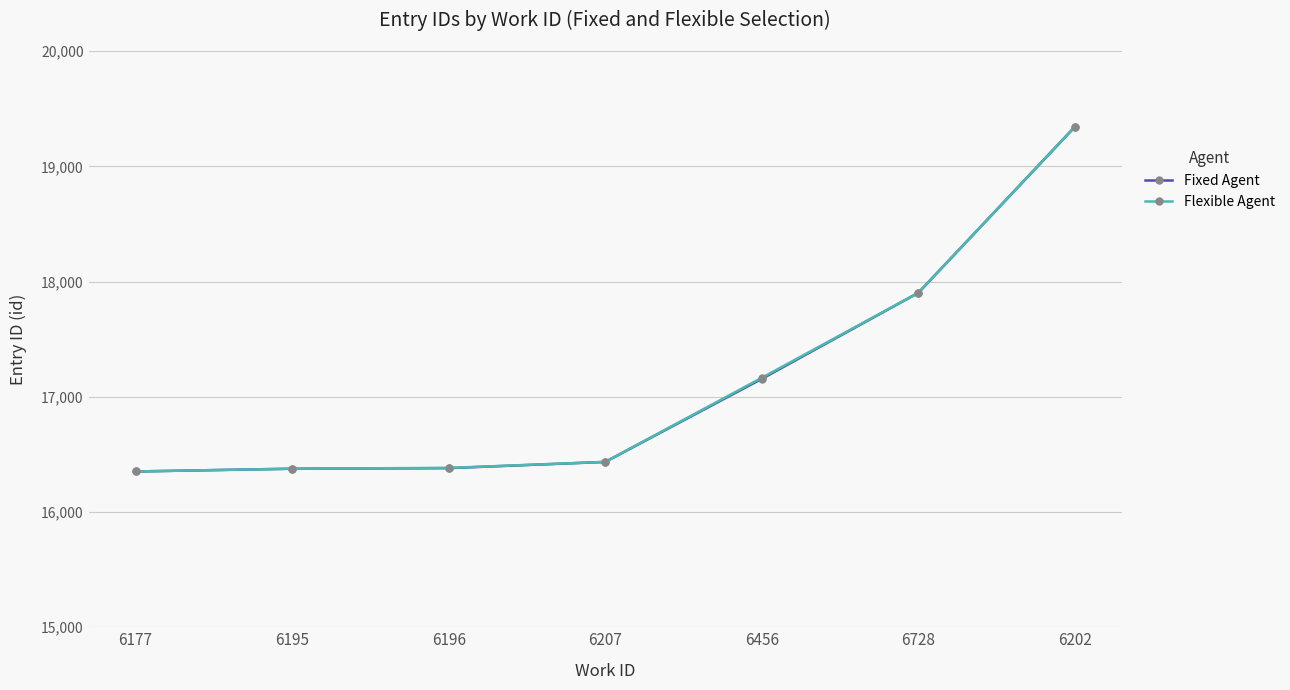

What is the value of the Flexible Agent point at the 3rd from the left?

16383